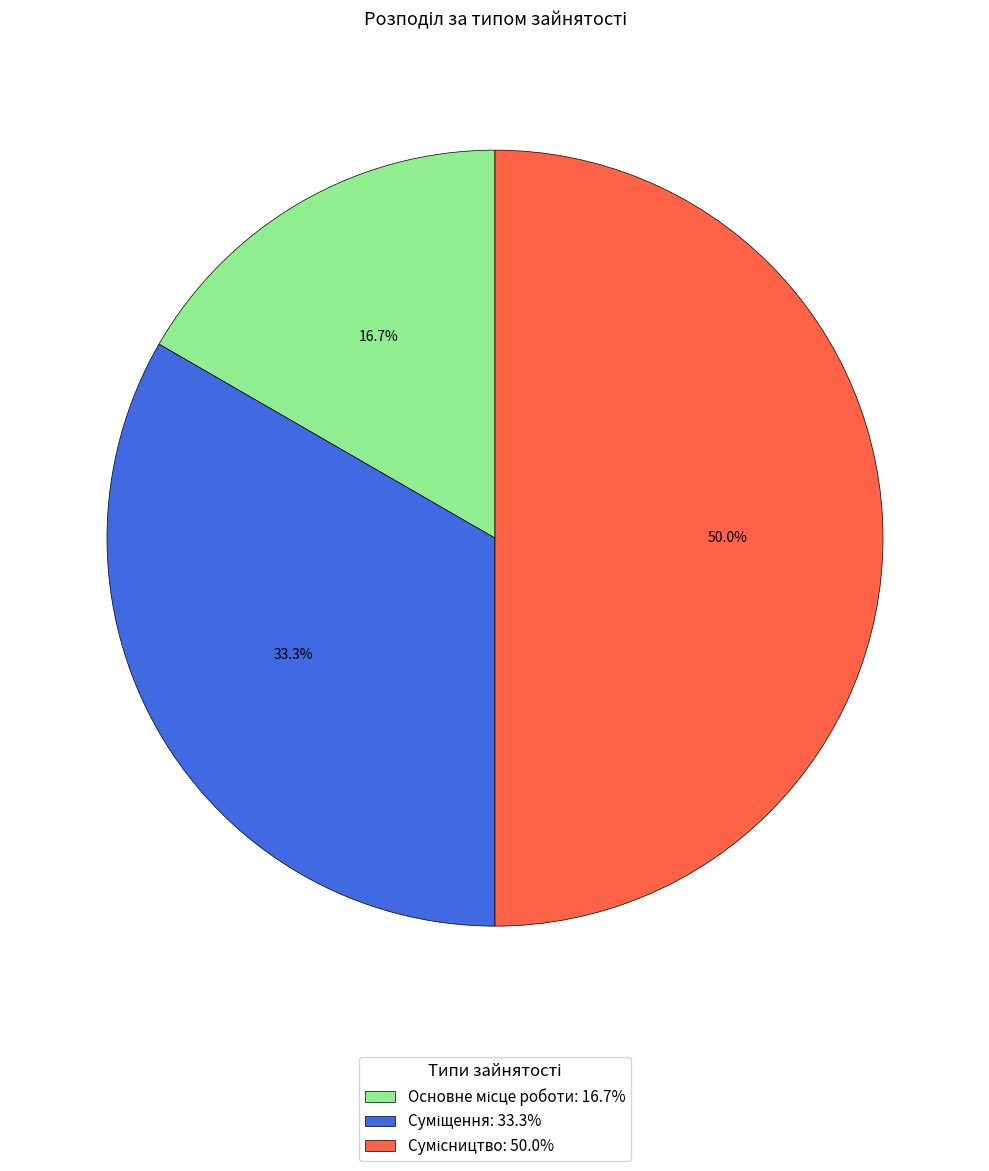

How many slices are in this pie chart?

3